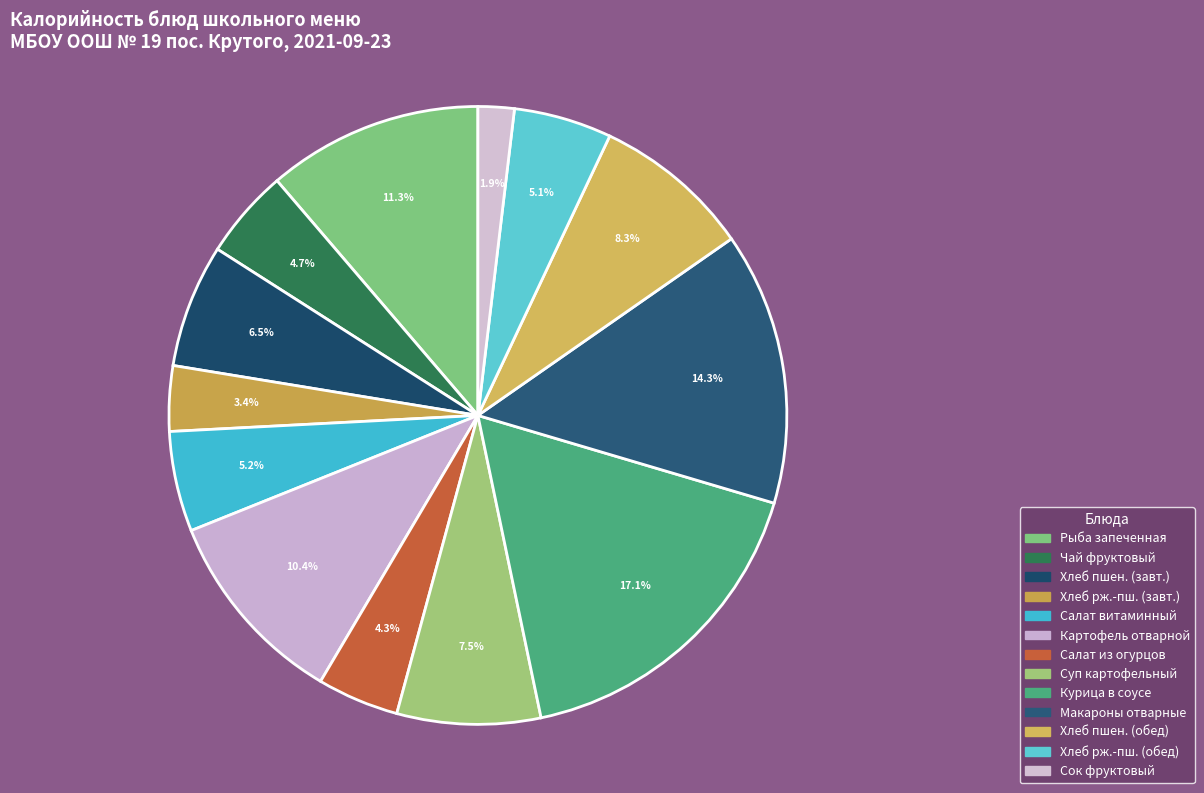

How many slices are in this pie chart?

13